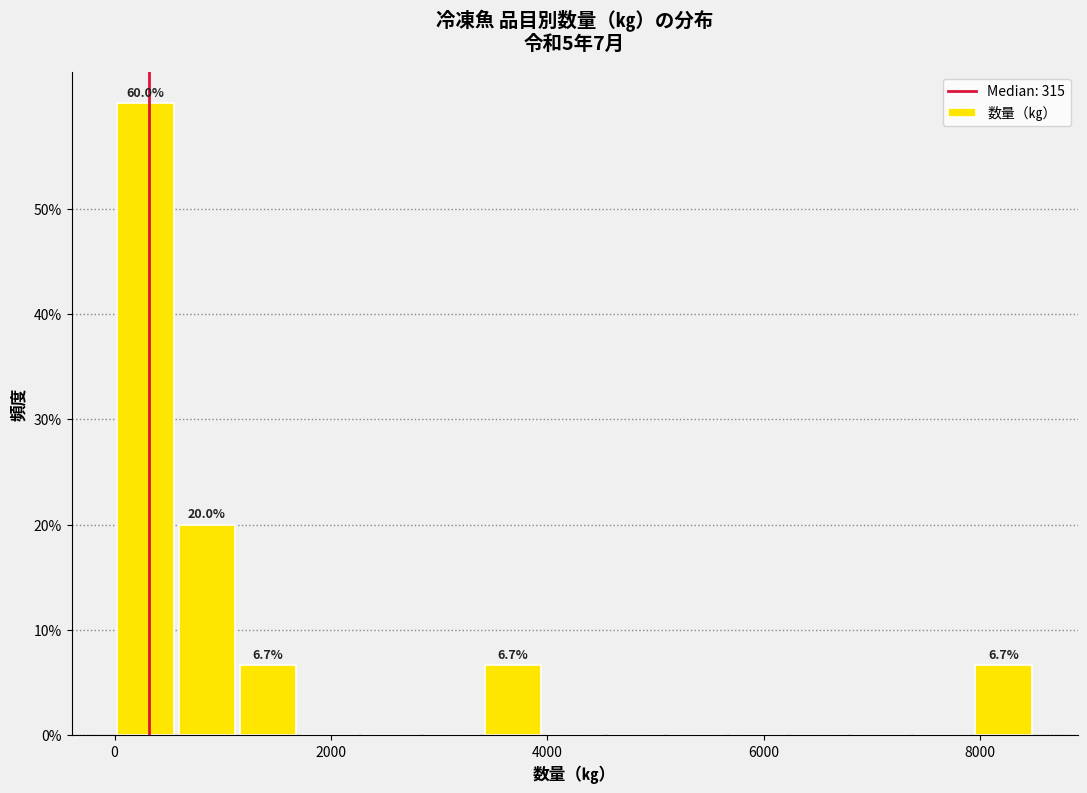

Around what value on the x-axis is the tallest bar? Give the approximate position of its centre, as read against the axis.

200